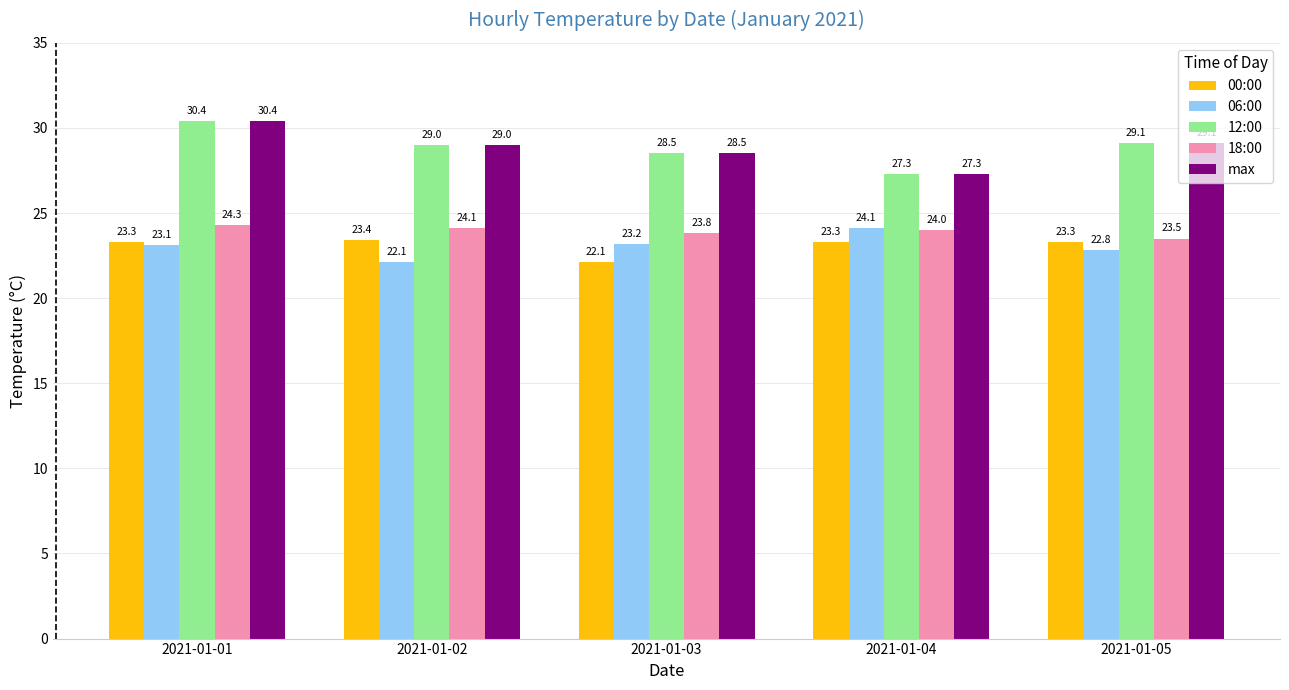

Rank the categories by 12:00 value from highest to lowest.

2021-01-01, 2021-01-05, 2021-01-02, 2021-01-03, 2021-01-04